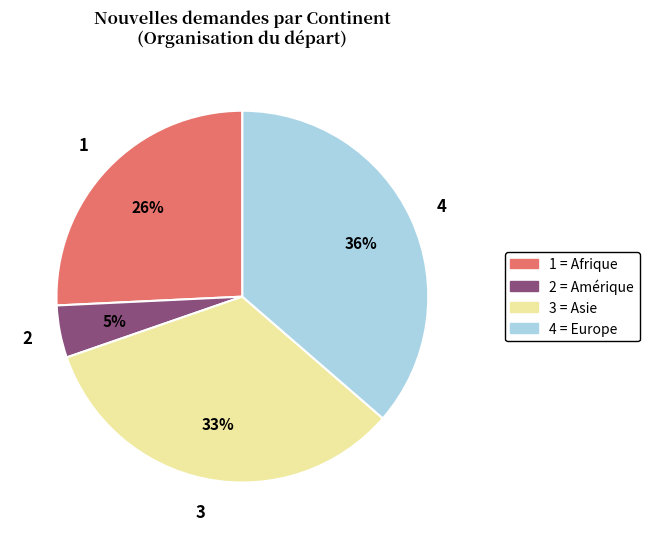

To the nearest percent, what is the average slice percentage?

25%